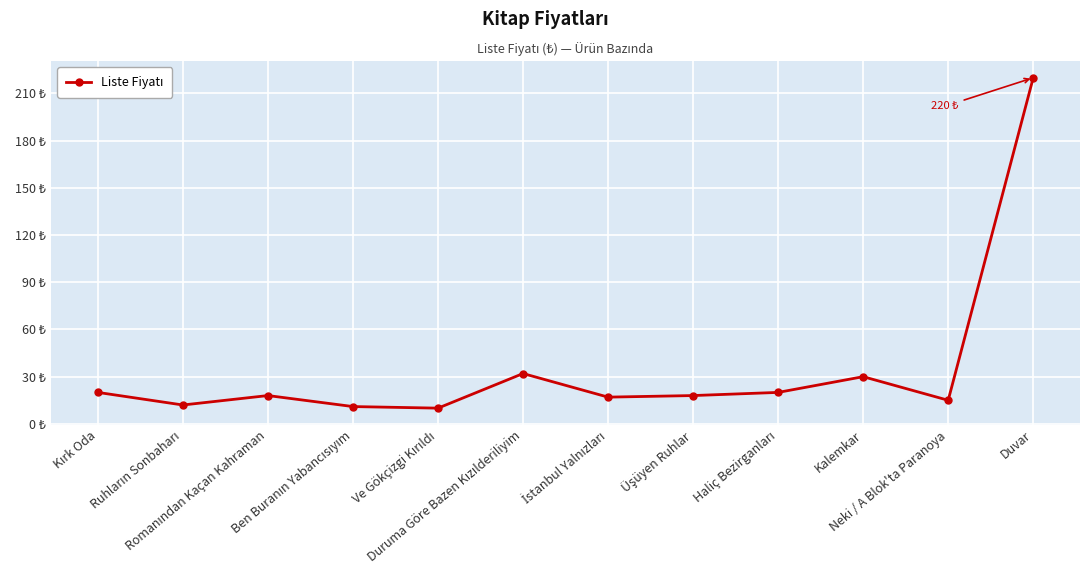

At which label is the value closest to 115?

Duruma Göre Bazen Kızılderiliyim